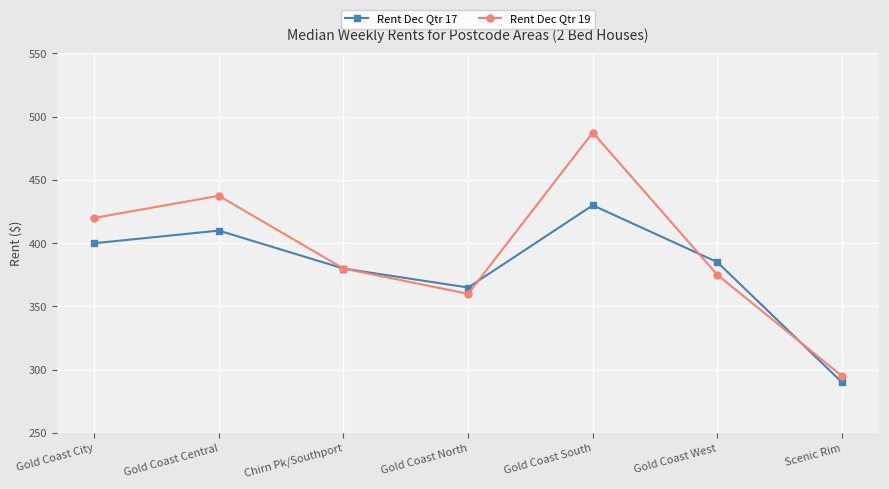

Rank the series by their average value, from lowest to highest.

Rent Dec Qtr 17, Rent Dec Qtr 19